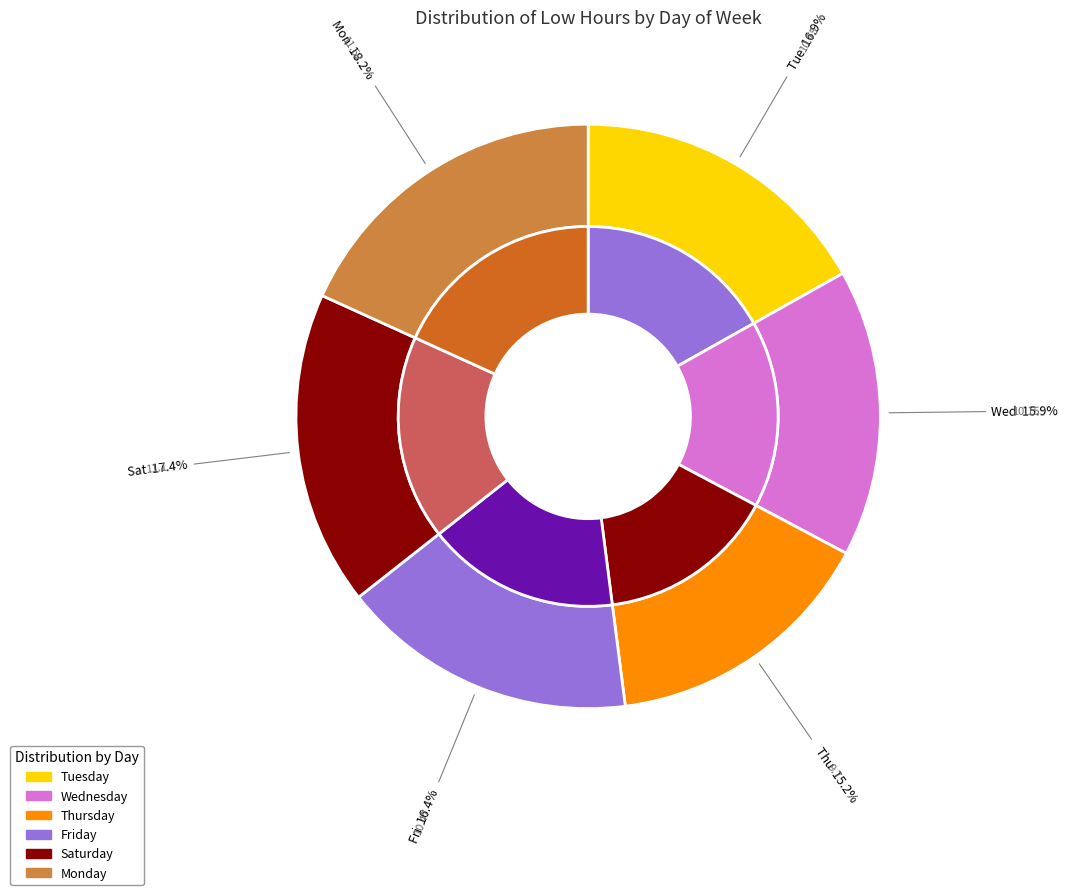

To the nearest percent, what is the difference between the Fri and Thu slice percentages?

1%